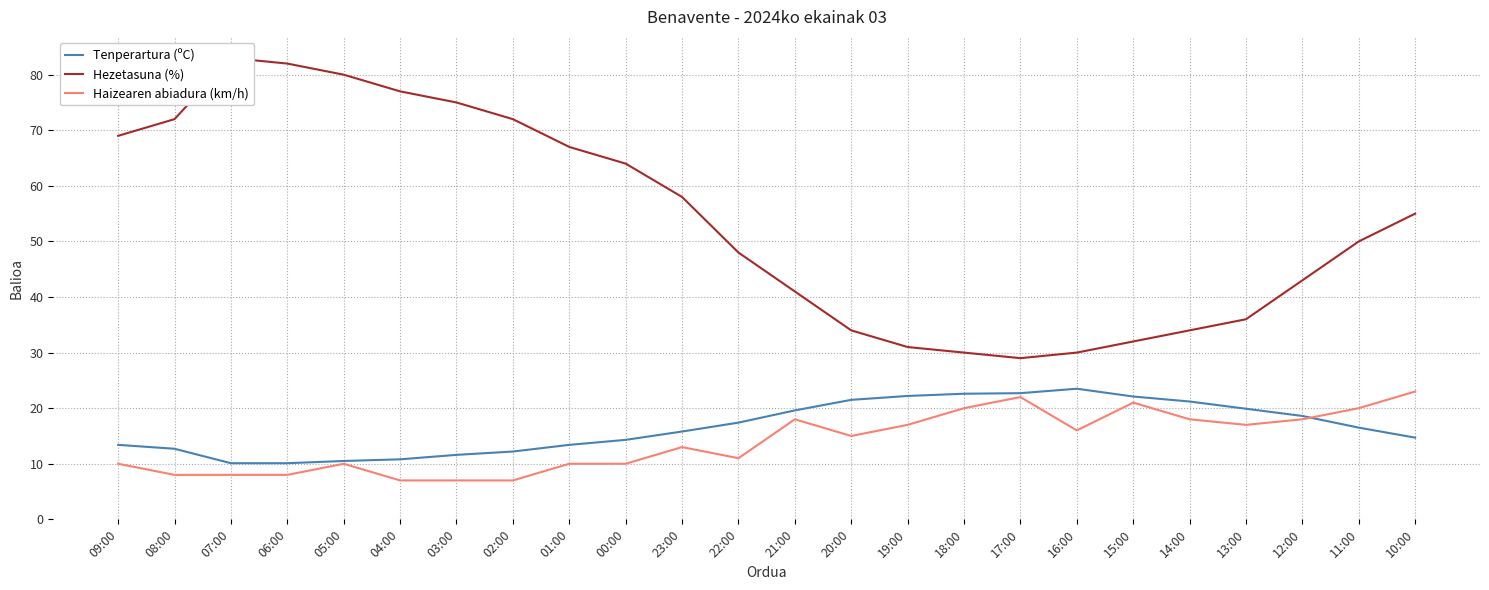

True or false: Tenperartura (ºC) has a value of 5.1 at 00:00.

False